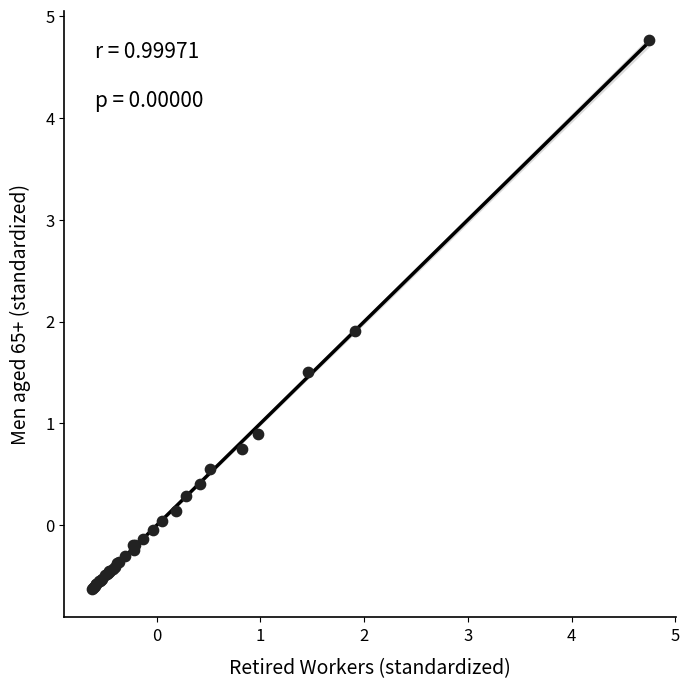

What Y value in the scatter plot is closest to 2?

1.9